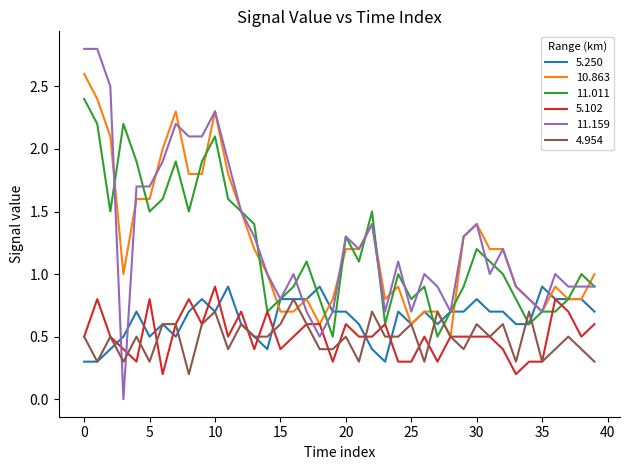

What are all the series names shown in the legend?

5.250, 10.863, 11.011, 5.102, 11.159, 4.954